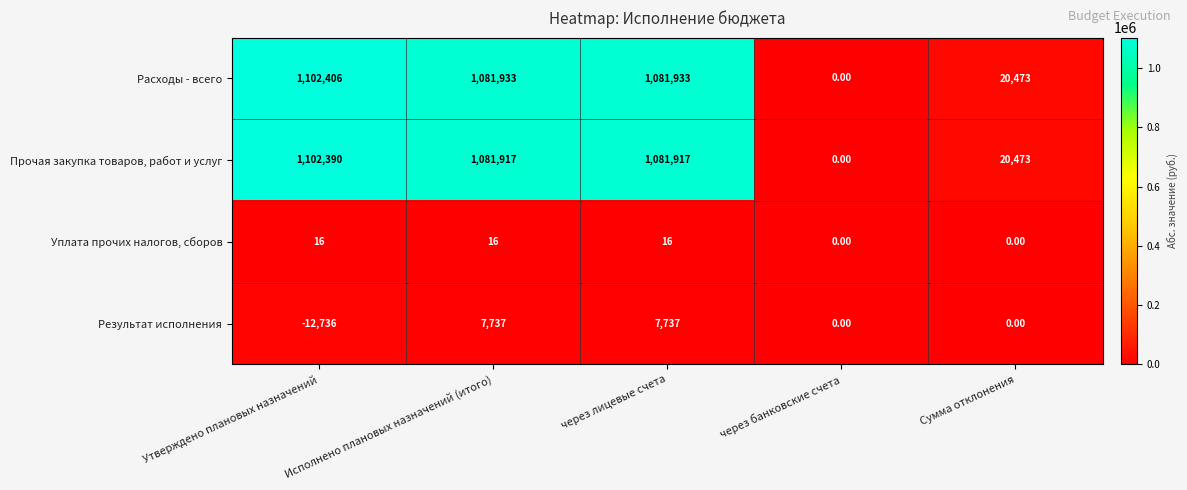

Which series has the largest range (max minus min)?

Расходы - всего